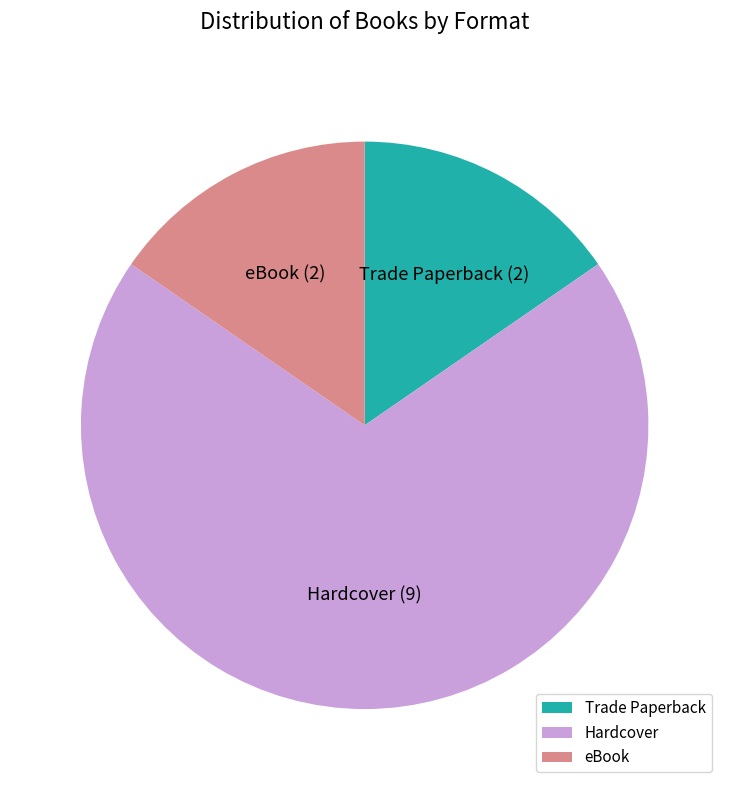

What is the ratio of the value at eBook to the value at Trade Paperback?

1.0